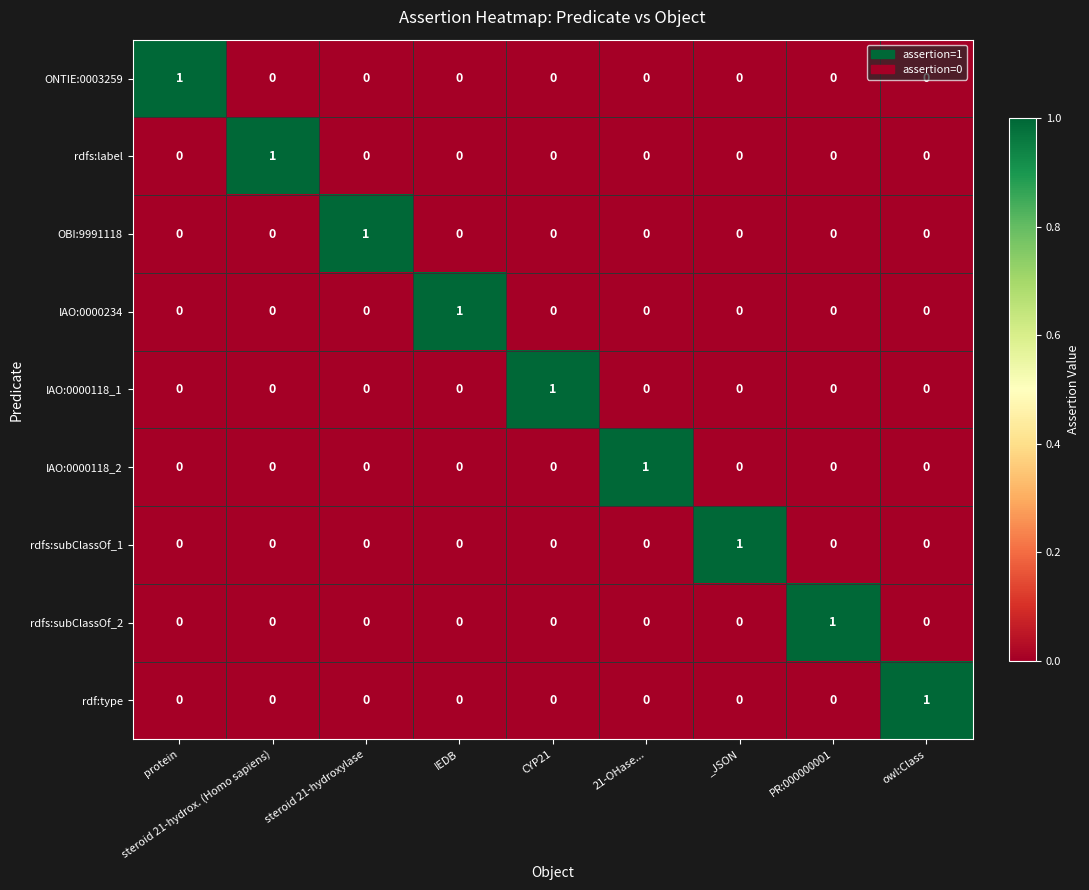

How many IAO:0000234 values are between 0 and 1?

9